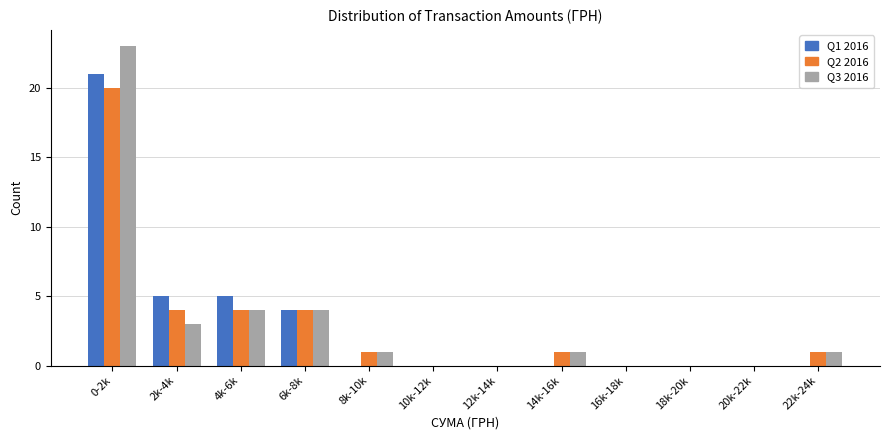

At which category is the sum across all series the highest?

0-2k